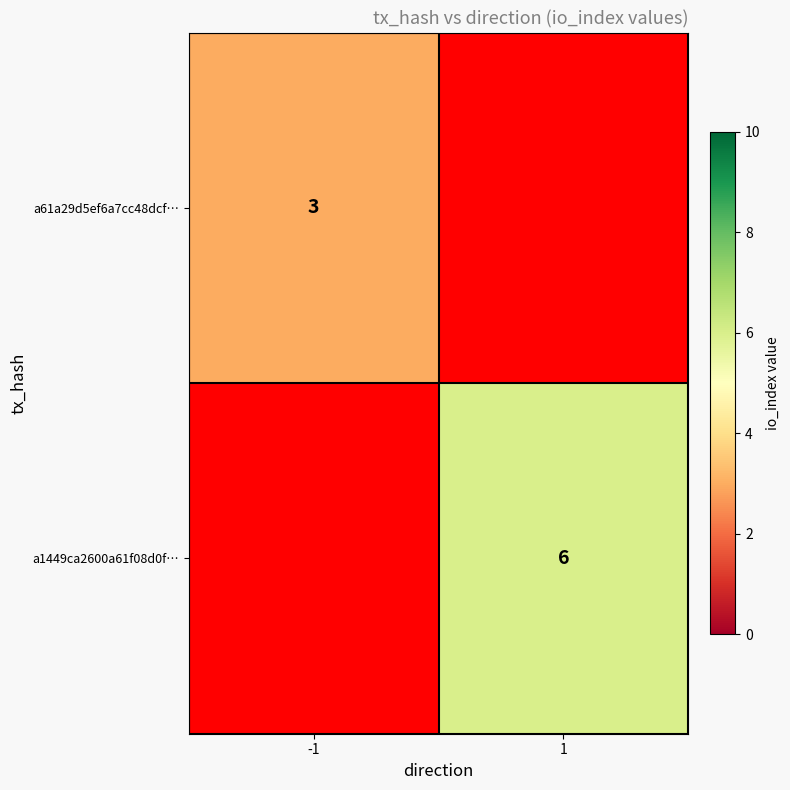

True or false: a61a29d5ef6a7cc48dcf… has a value of 3 at -1.

True